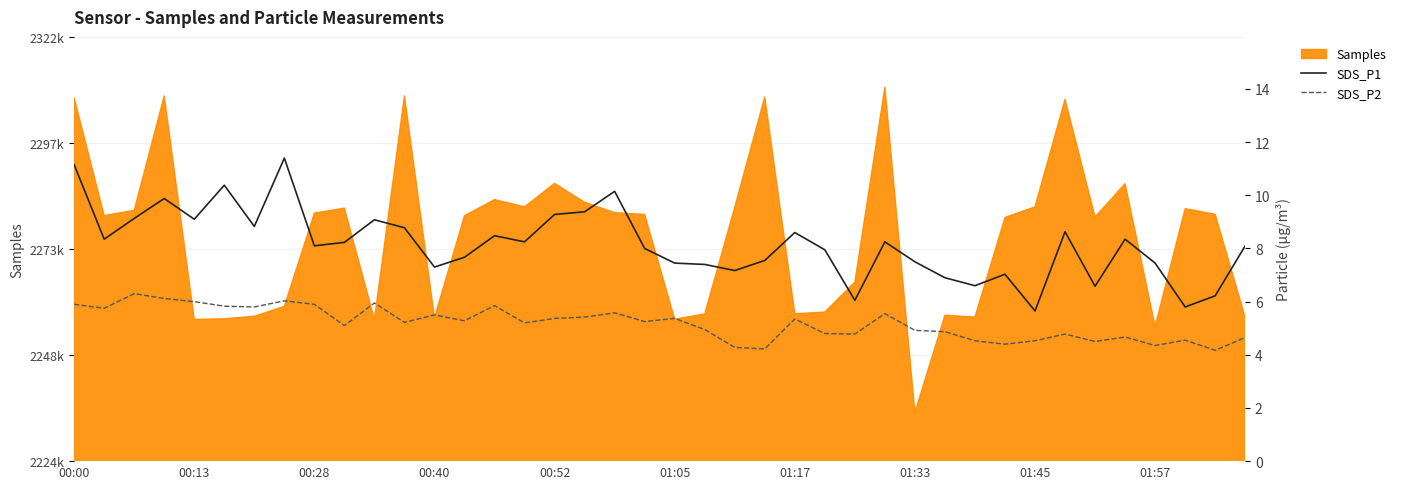

The SDS_P2 series shows 1.0 at 01:33. True or false?

False